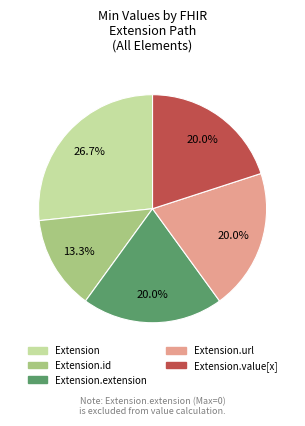

Combined, what portion of the pie is Extension.url and Extension.value[x]?

40.0%